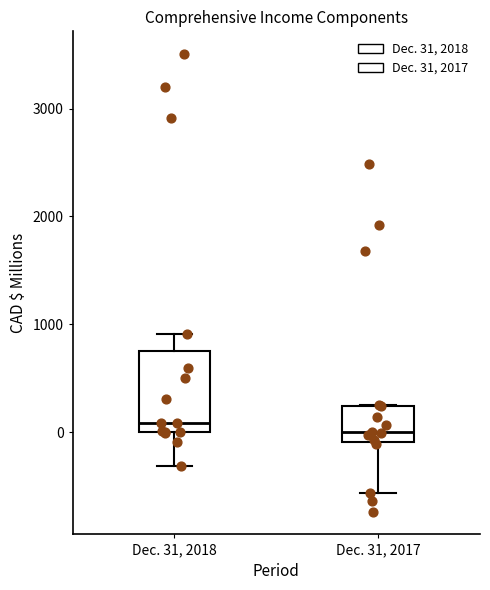

Where does the lower whisker of the box for Dec. 31, 2017 end on the y-axis? The values are not printed on the chart, so give them approximately, as read against the axis.

-600